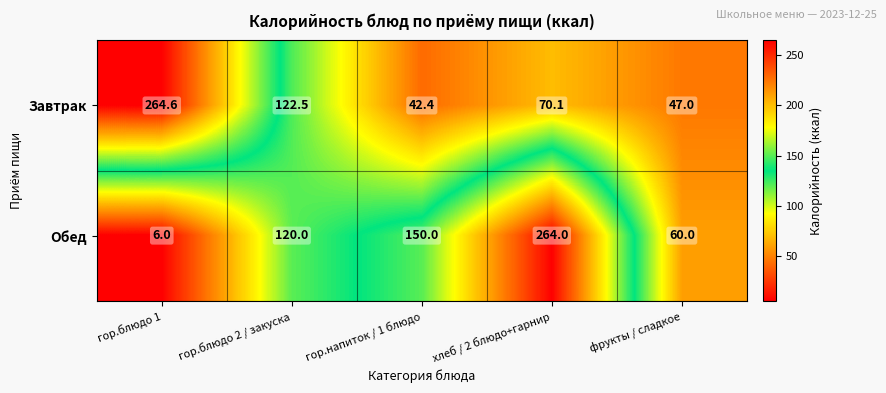

Which series has the widest spread of values?

Обед